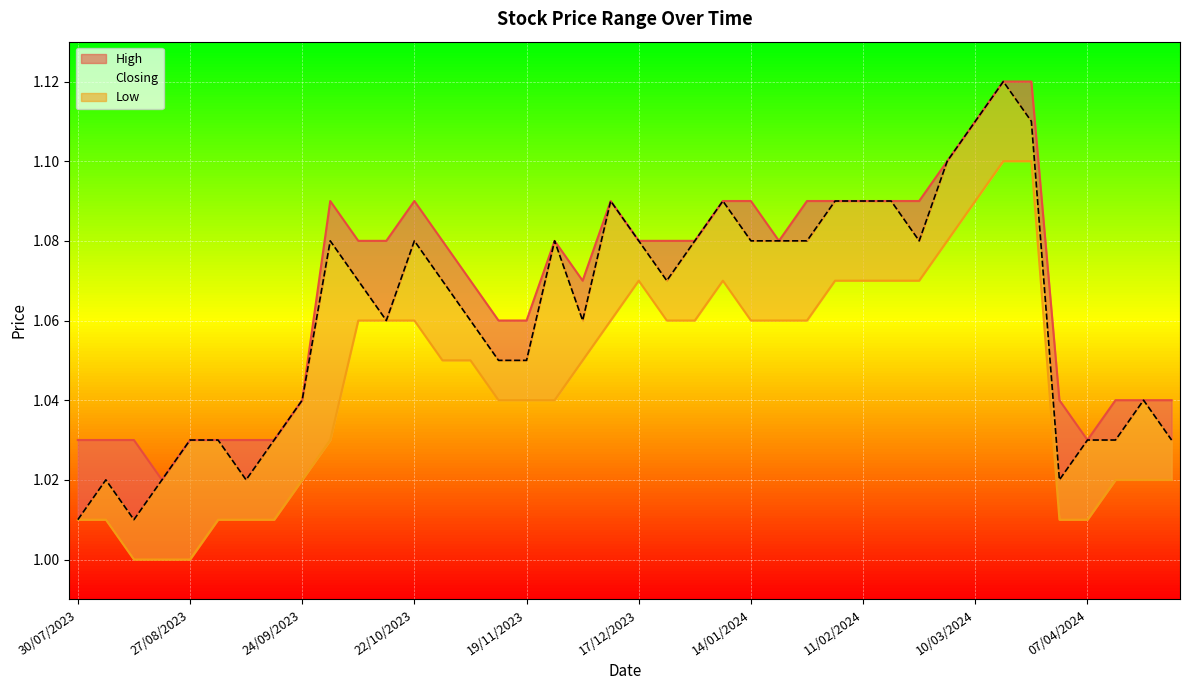

Read the High value at 17/03/2024.

1.1